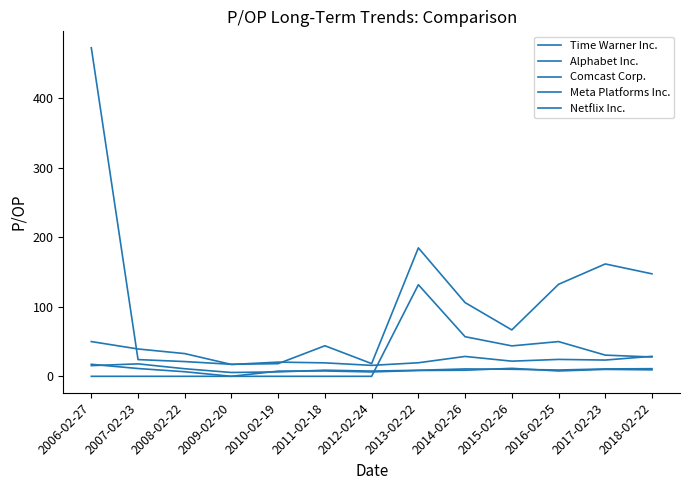

What is the label of the 9th point from the left?

2014-02-26